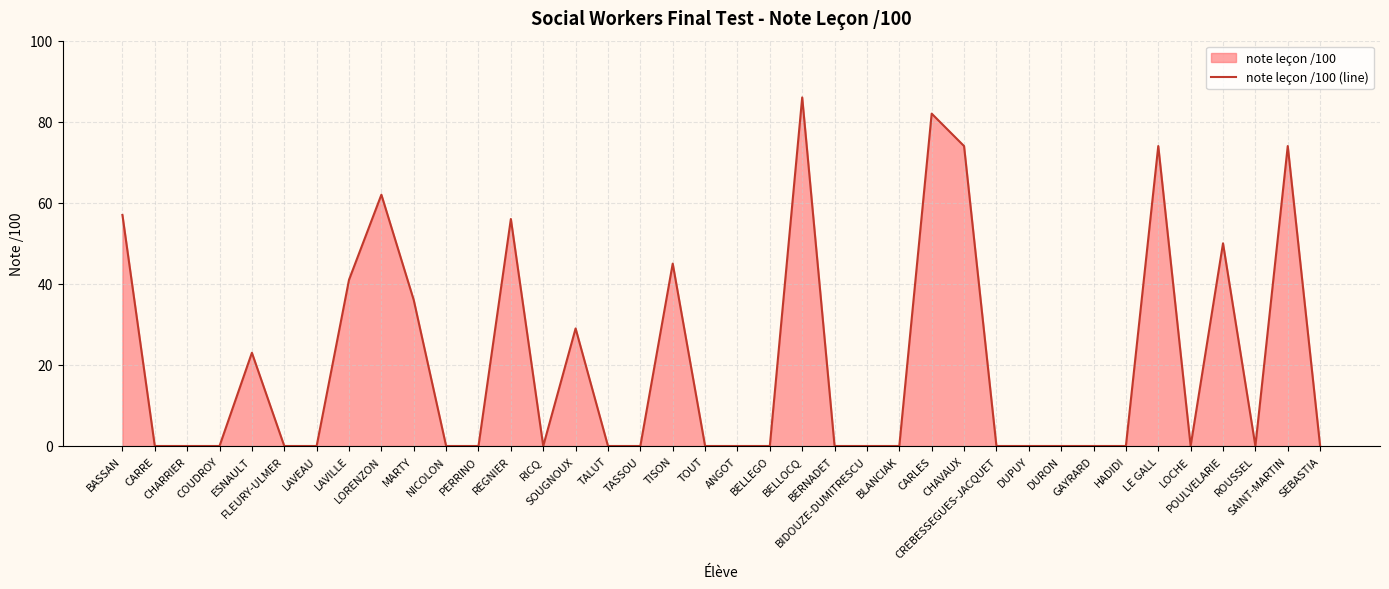

Reading left to right, list all the values displayed in this chart.

BASSAN=57	CARRE=0	CHARRIER=0	COUDROY=0	ESNAULT=23	FLEURY-ULMER=0	LAVEAU=0	LAVILLE=41	LORENZON=62	MARTY=36	NICOLON=0	PERRINO=0	REGNIER=56	RICQ=0	SOUGNOUX=29	TALUT=0	TASSOU=0	TISON=45	TOUT=0	ANGOT=0	BELLEGO=0	BELLOCQ=86	BERNADET=0	BIDOUZE-DUMITRESCU=0	BLANCIAK=0	CARLES=82	CHAVAUX=74	CREBESSEGUES-JACQUET=0	DUPUY=0	DURON=0	GAYRARD=0	HADIDI=0	LE GALL=74	LOCHE=0	POULVELARIE=50	ROUSSEL=0	SAINT-MARTIN=74	SEBASTIA=0